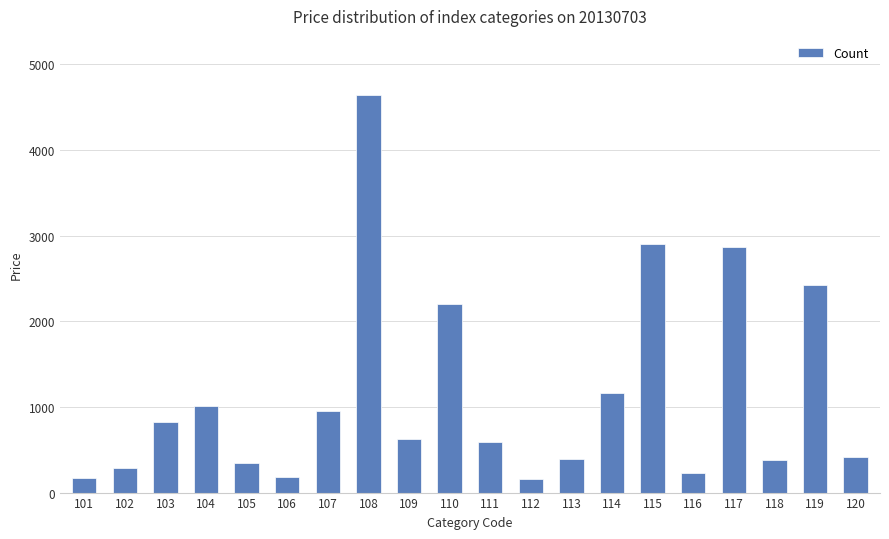

Where does the data first go above 626?

103